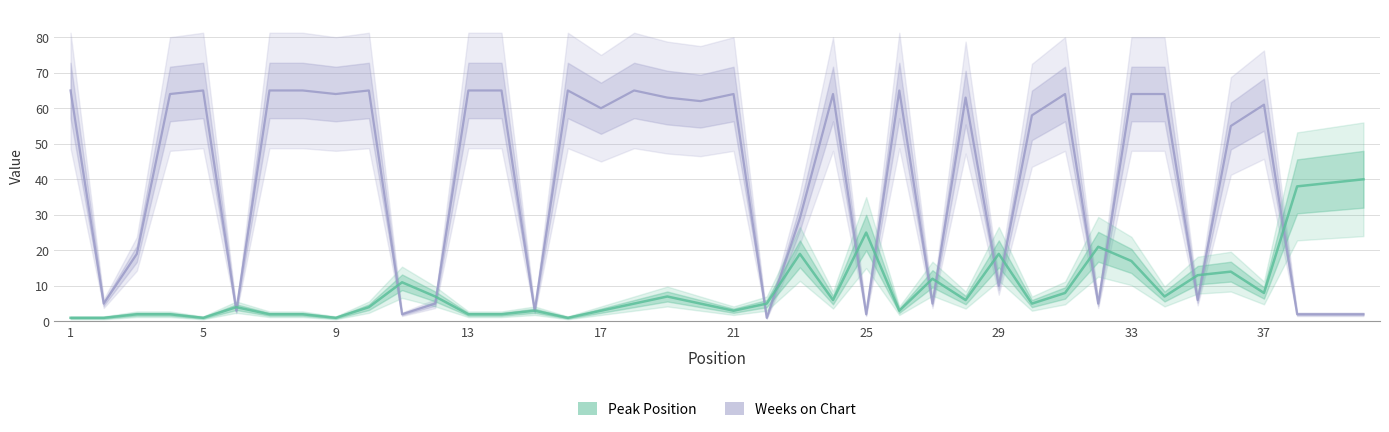

How many times do Weeks on Chart and Peak Position cross each other?

17